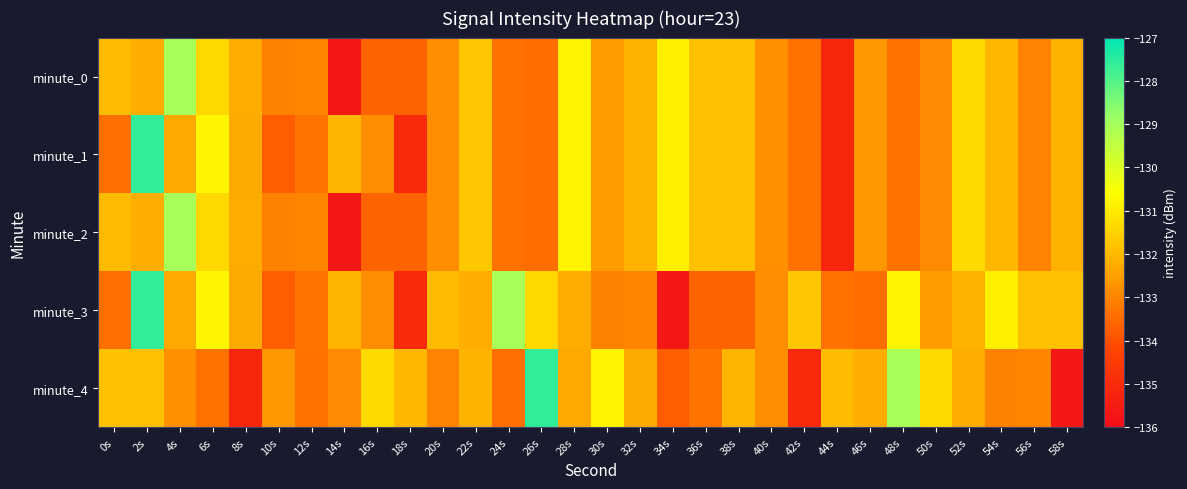

List the series in order of their peak value, lowest first.

minute_0, minute_2, minute_1, minute_3, minute_4